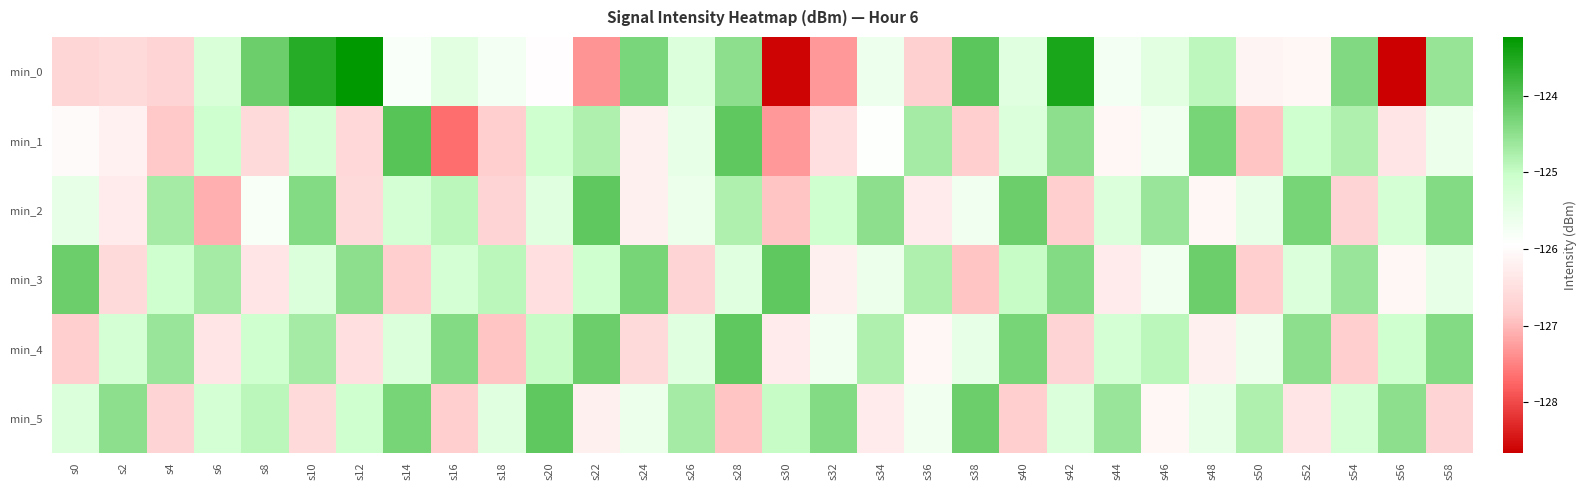

How many distinct data groups are displayed?

6